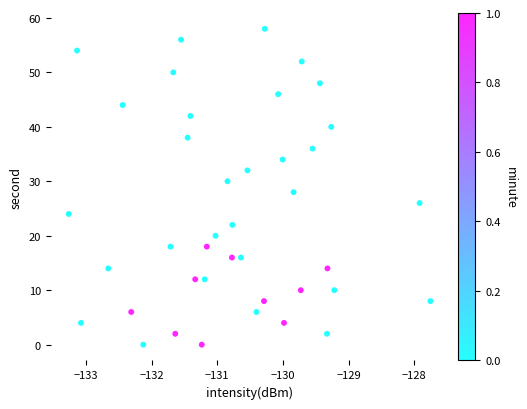

What is the range of Y values (max minus min)?

58